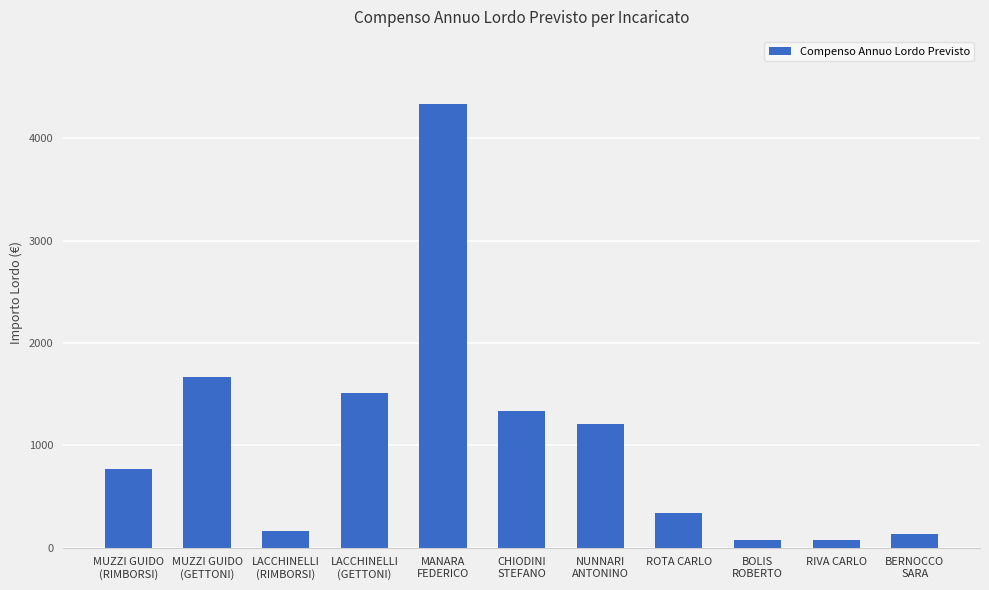

What is the greatest value displayed?

4340.0